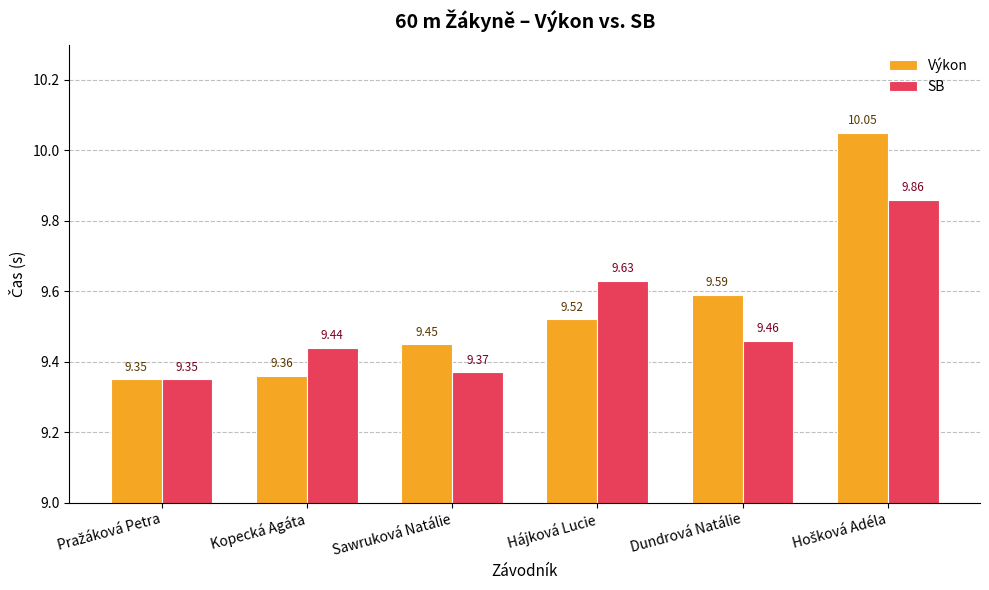

At how many categories does at least one series exceed 9?

6